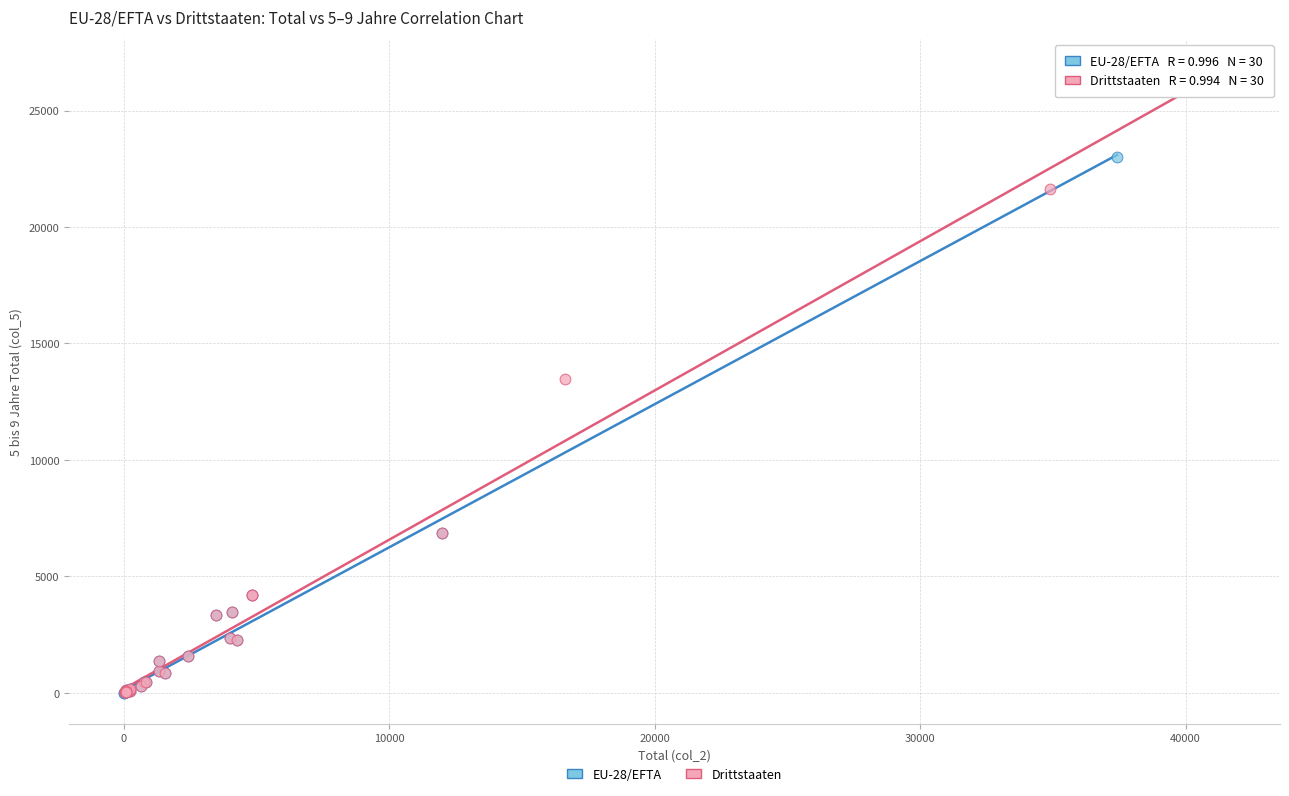

Which series contains the highest Y value?

Drittstaaten